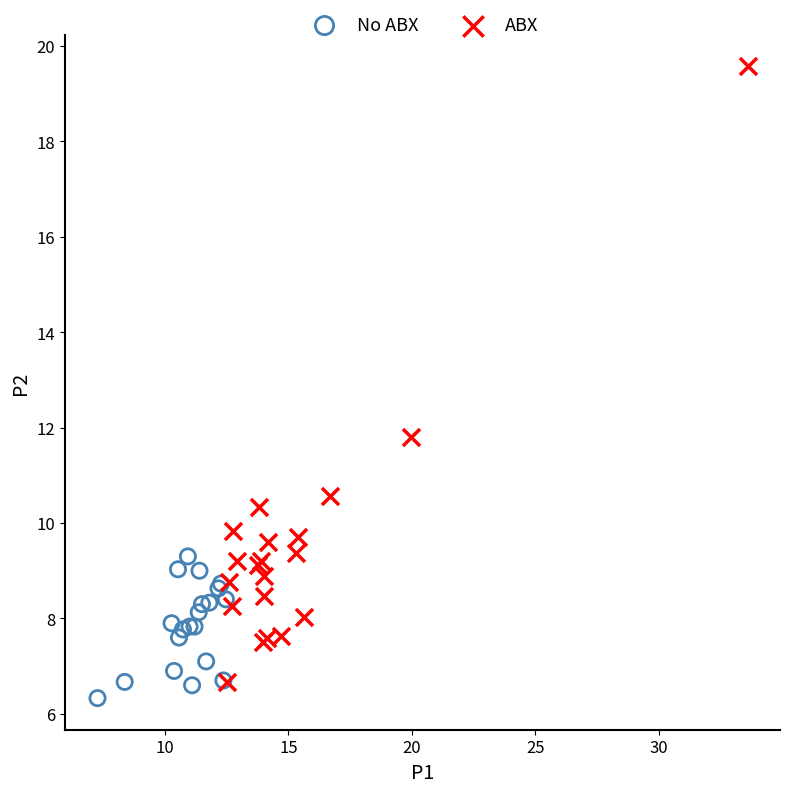

Which series reaches the maximum Y coordinate?

ABX